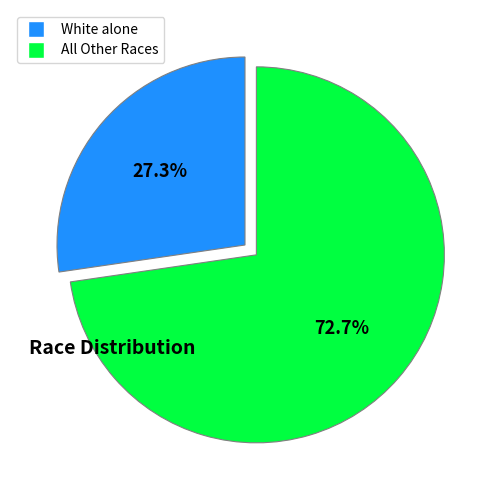

Count the number of slices in the pie.

2